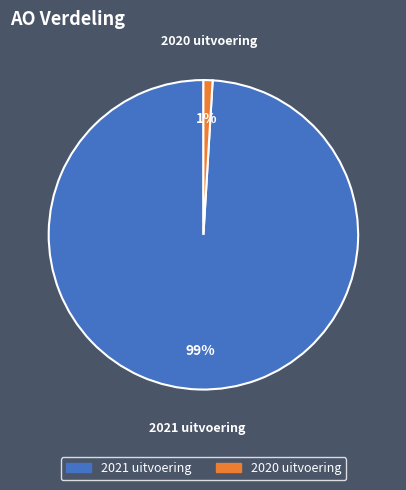

Which has a higher value, 2020 uitvoering or 2021 uitvoering?

2021 uitvoering